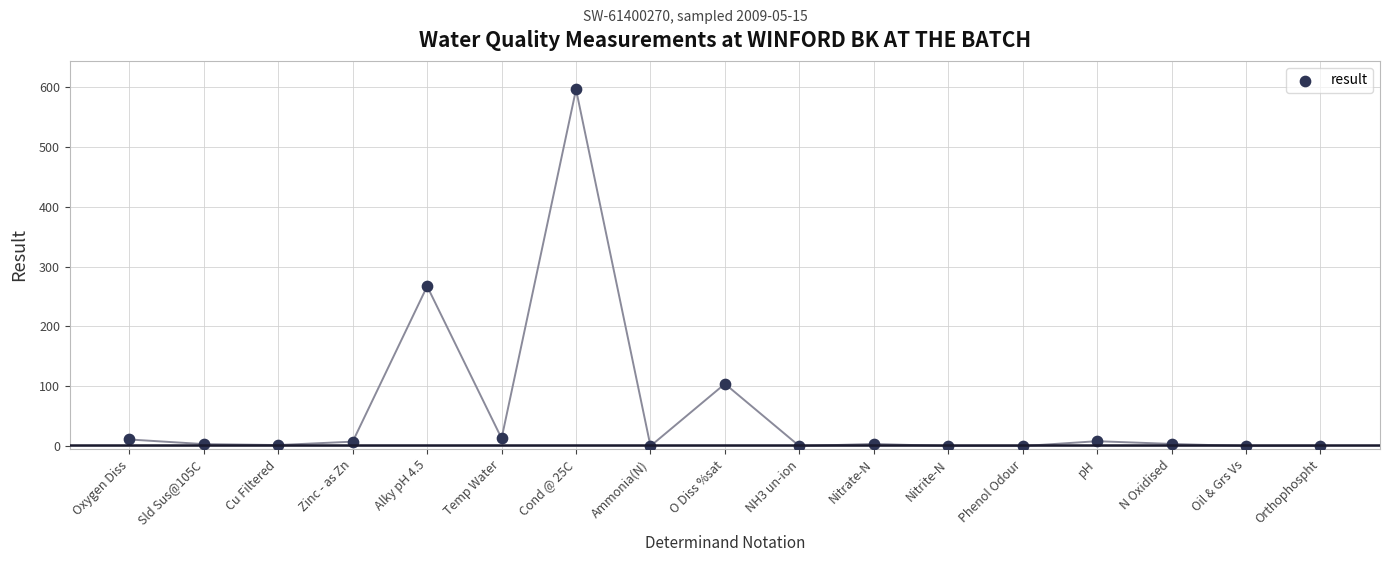

What is the range of Y values (max minus min)?

596.0